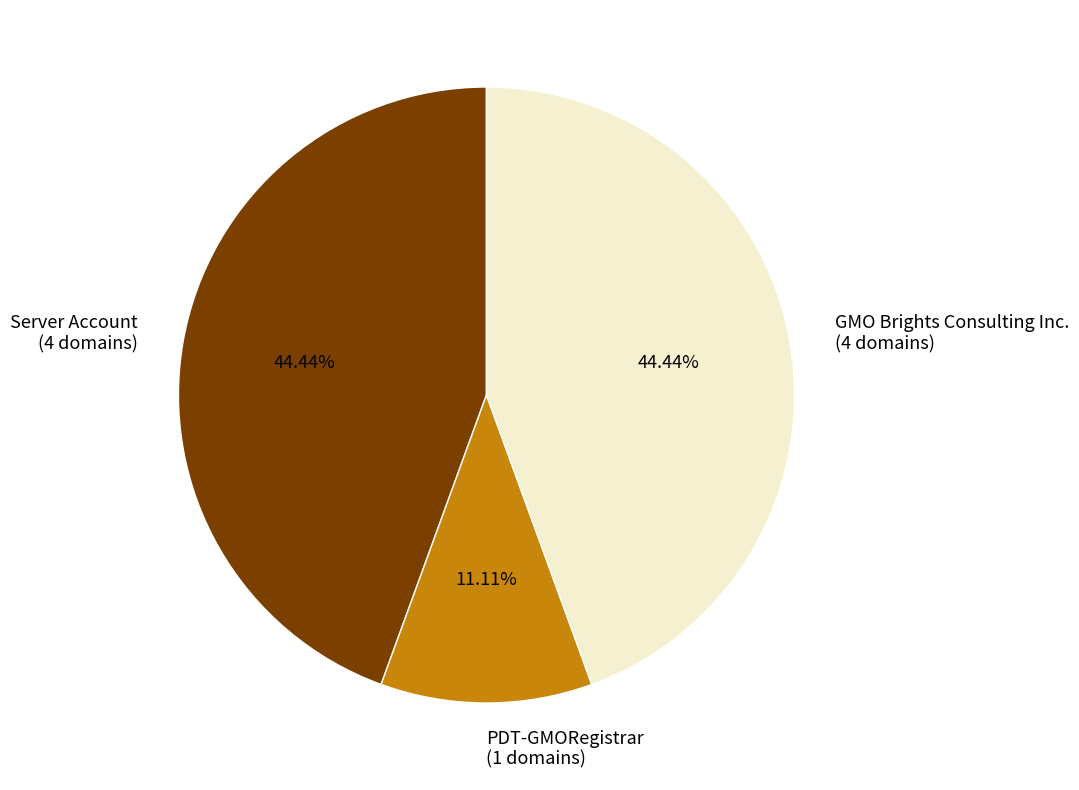

What is the smallest slice in the pie chart?

PDT-GMORegistrar